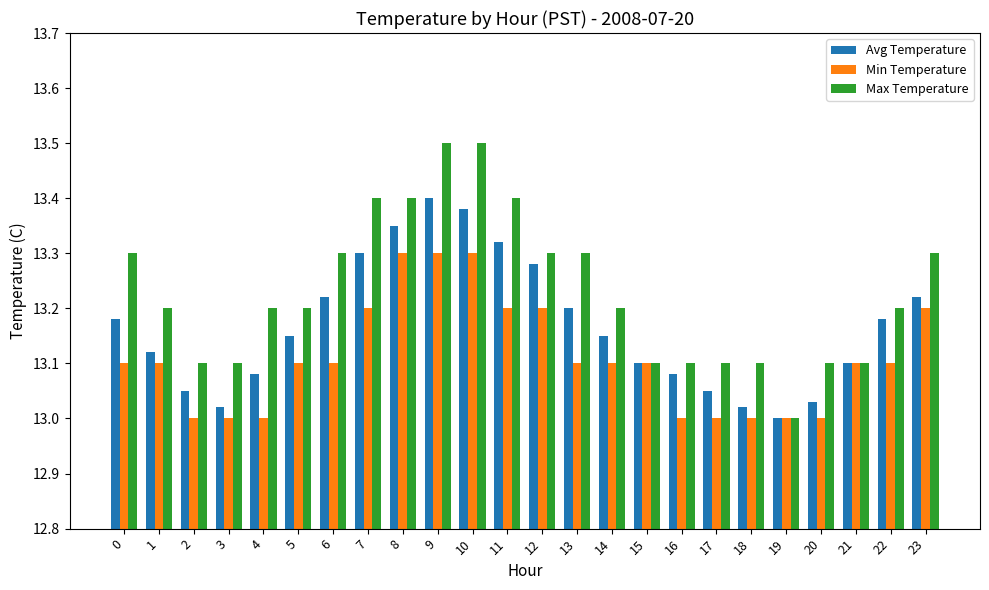

Between 1 and 8, which series saw the biggest shift?

Avg Temperature